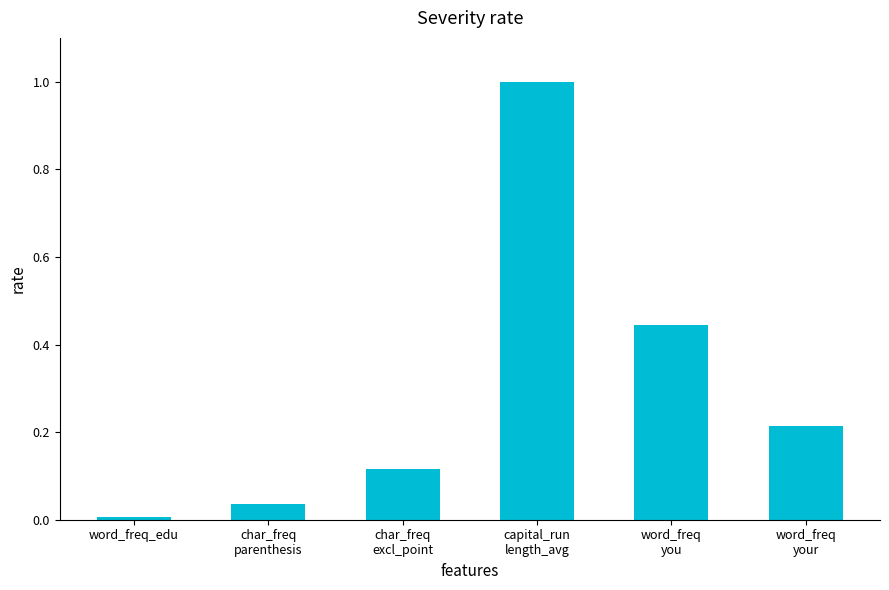

List the labels in order of value, largest first.

capital_run
length_avg, word_freq
you, word_freq
your, char_freq
excl_point, char_freq
parenthesis, word_freq_edu